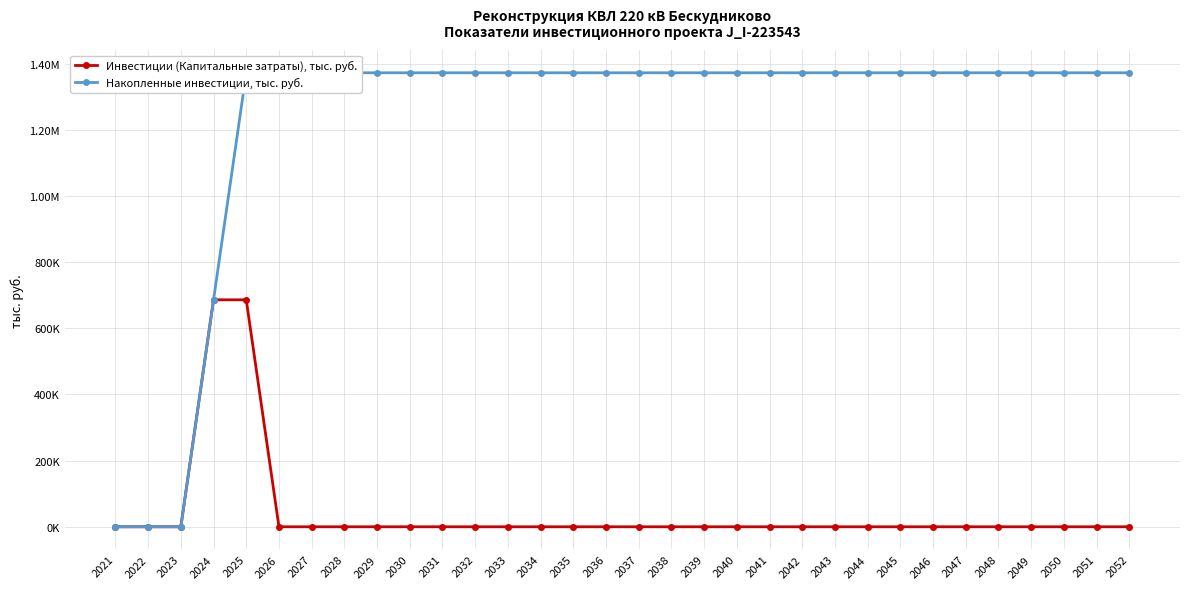

Rank the categories by Инвестиции (Капитальные затраты), тыс. руб. value from highest to lowest.

2024, 2025, 2021, 2022, 2023, 2026, 2027, 2028, 2029, 2030, 2031, 2032, 2033, 2034, 2035, 2036, 2037, 2038, 2039, 2040, 2041, 2042, 2043, 2044, 2045, 2046, 2047, 2048, 2049, 2050, 2051, 2052